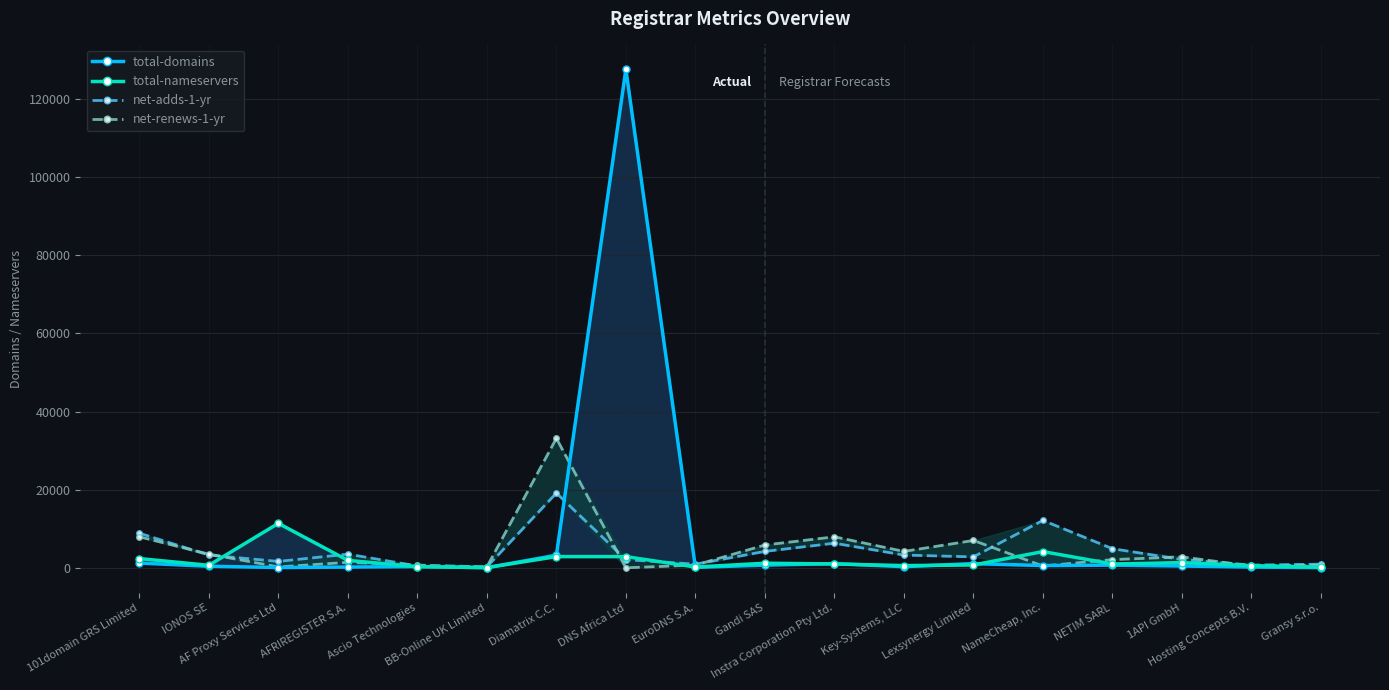

How many interior local valleys does the net-adds-1-yr series have?

5